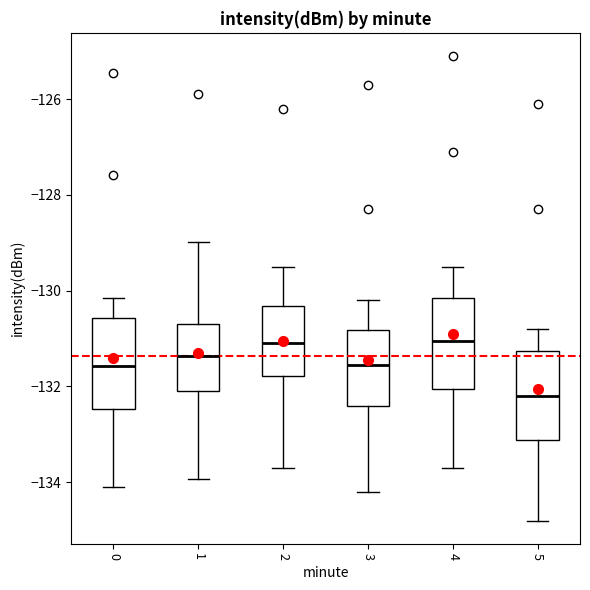

Where does the lower whisker of the box at x = 0 end on the y-axis? The values are not printed on the chart, so give them approximately, as read against the axis.

-134.0